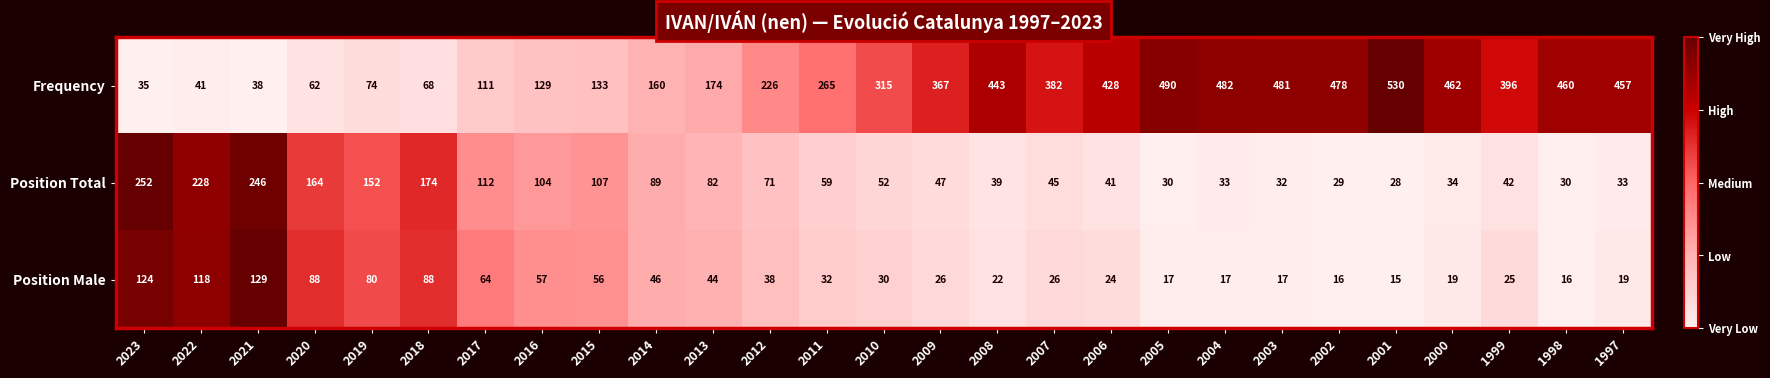

What is the average value of the Position Total series?

87